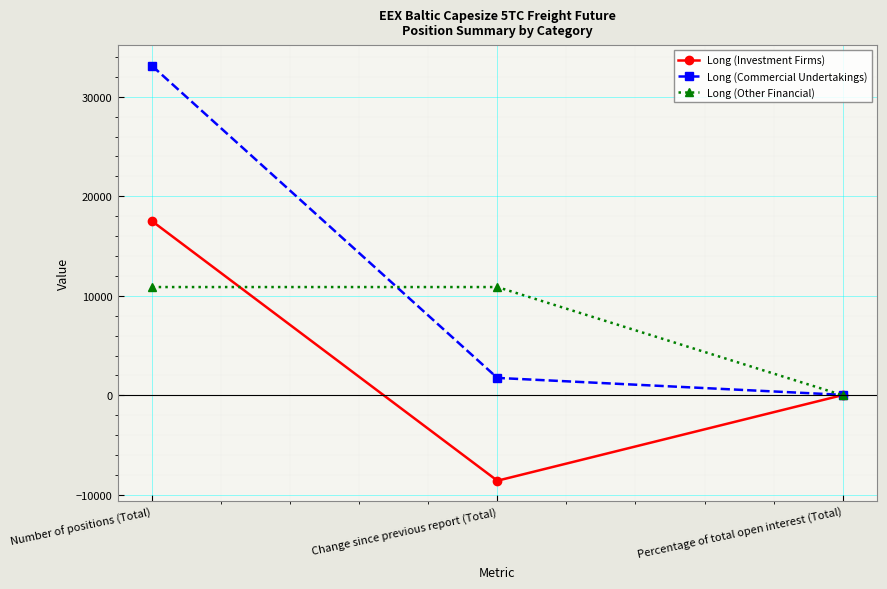

Which category has the lowest value across all series?

Change since previous report (Total)